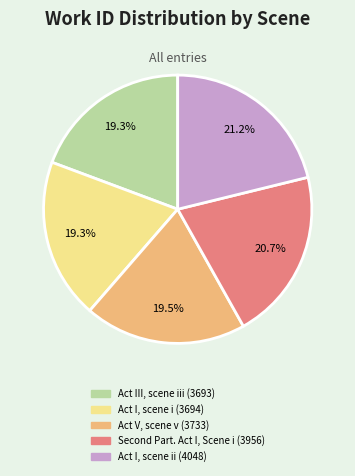

Does any single category account for the majority?

No